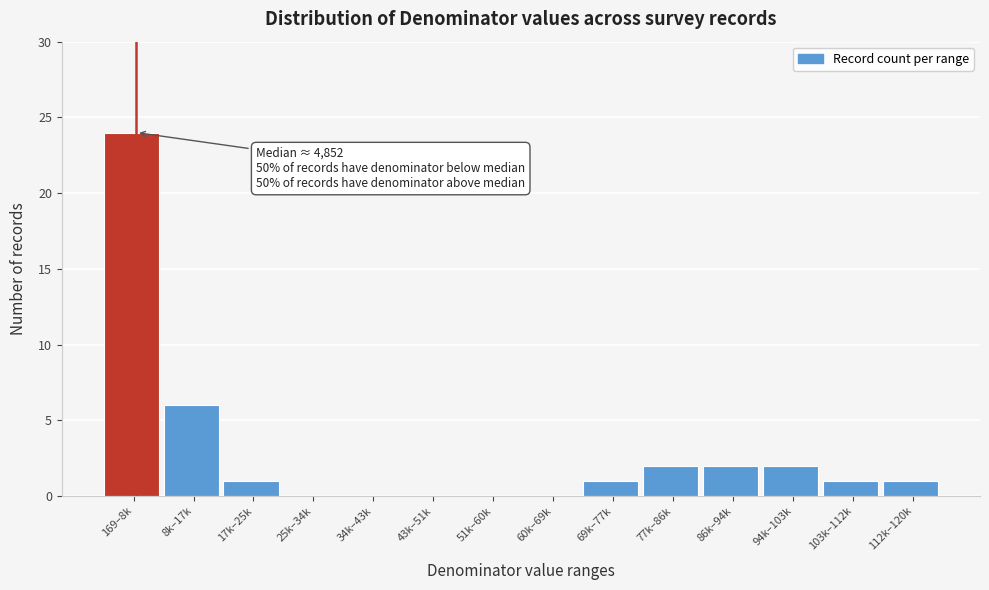

What is the greatest value displayed?

24